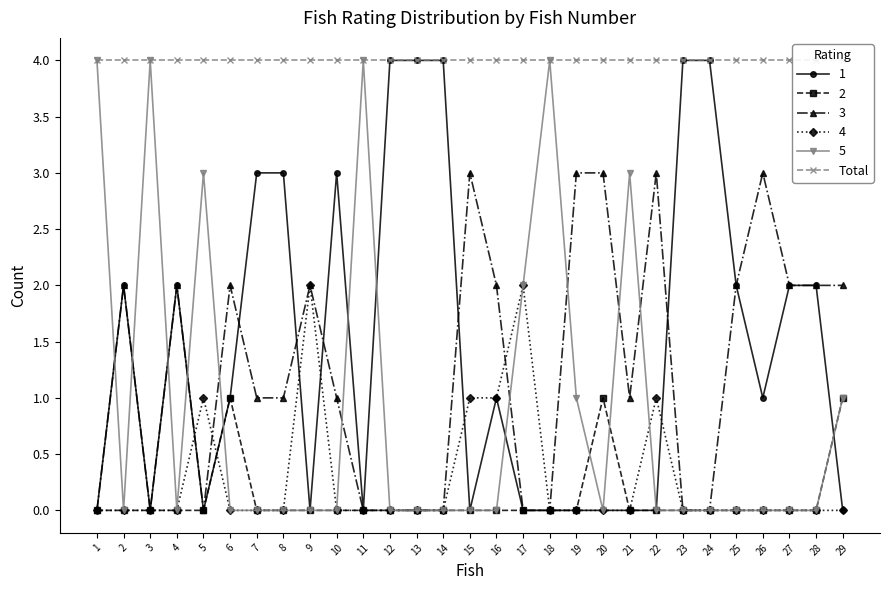

What is the highest value of the 3 series?

3